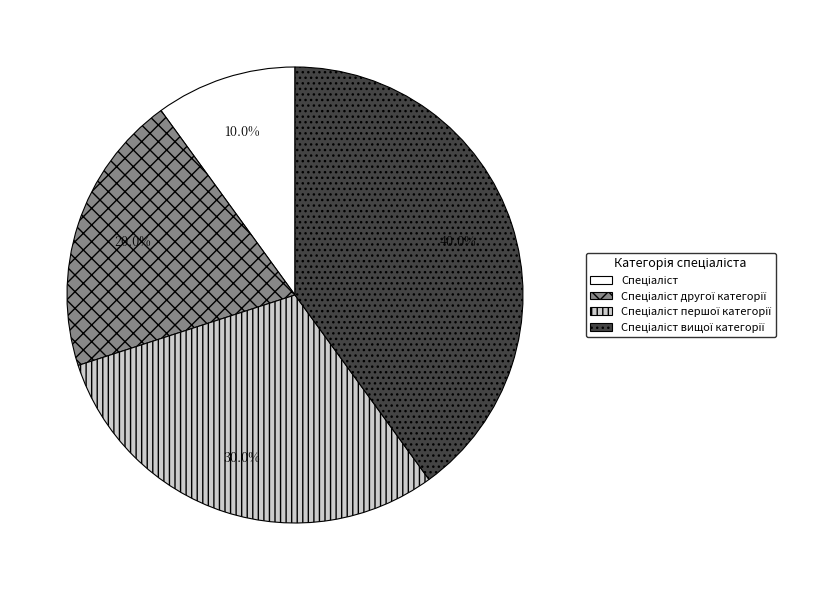

Is there any slice that represents more than half of the pie?

No